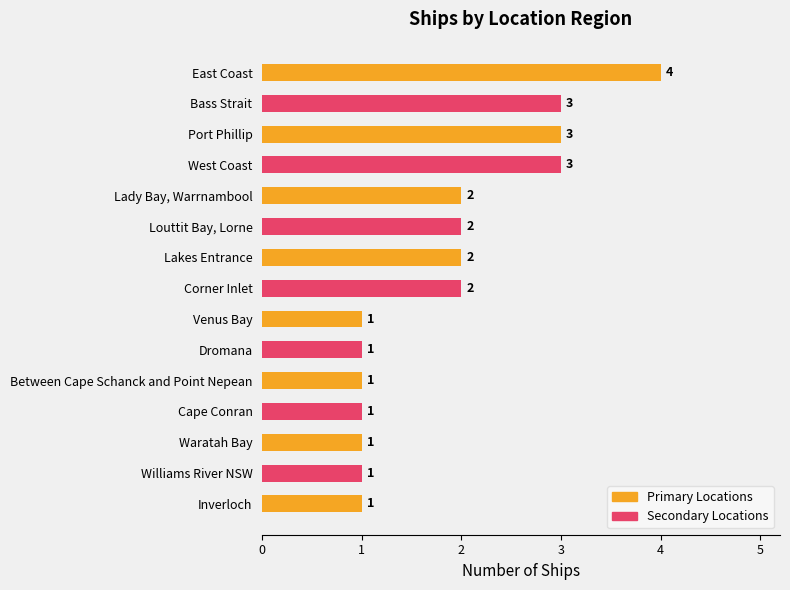

How many values are below 2?

7